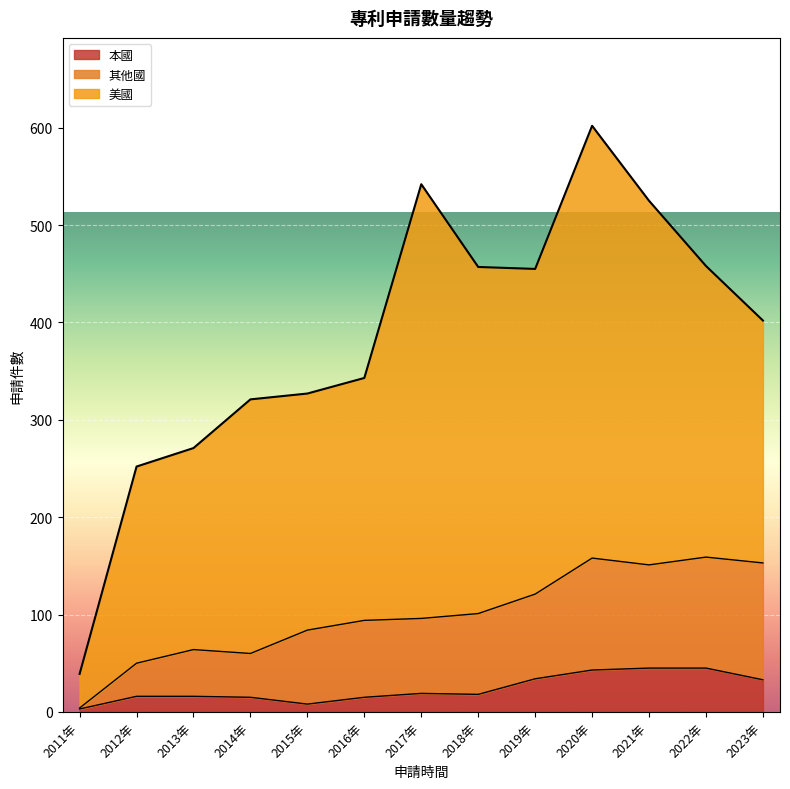

How many lines are shown in the chart?

3